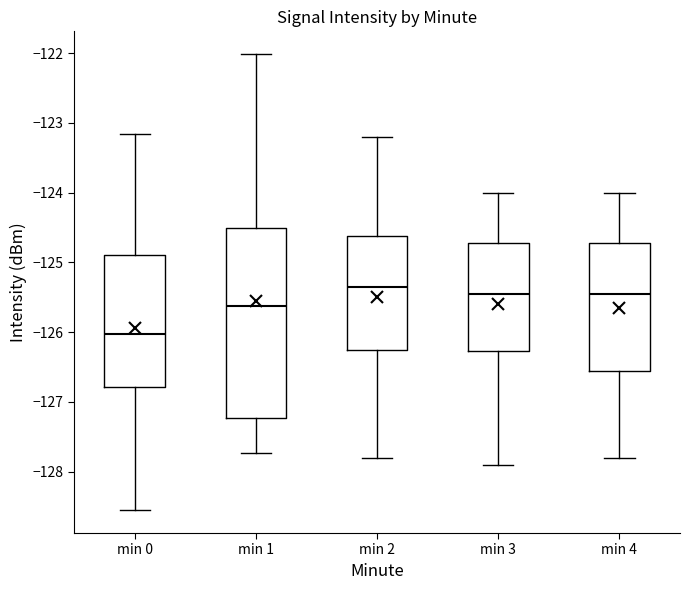

Reading left to right, read every box against the y-axis: the position of its median line, the range the box covers, and the ends of its whiskers. The values are not printed on the chart, so give them approximately, as read against the axis.

min 0: median -126.0, box -126.8 to -124.9, whiskers -128.6 to -123.2
min 1: median -125.6, box -127.2 to -124.5, whiskers -127.7 to -122.0
min 2: median -125.3, box -126.2 to -124.6, whiskers -127.8 to -123.2
min 3: median -125.4, box -126.3 to -124.7, whiskers -127.9 to -124.0
min 4: median -125.4, box -126.5 to -124.7, whiskers -127.8 to -124.0